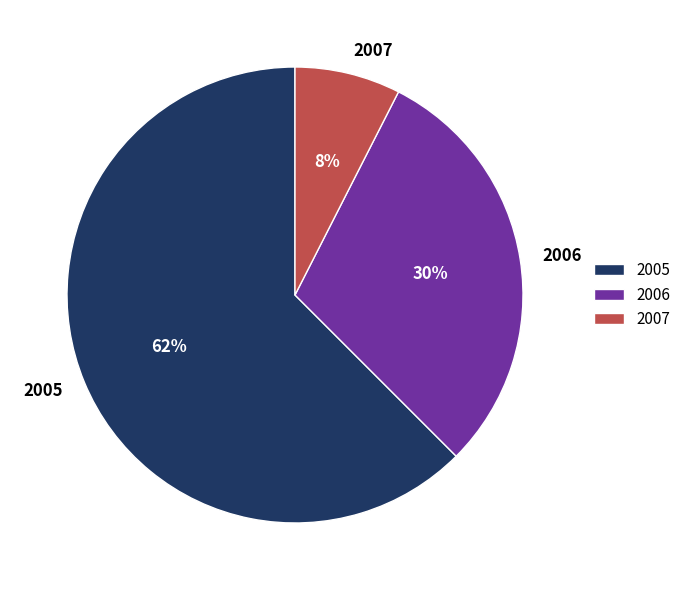

What is the ratio of the value at 2006 to the value at 2005?

0.5